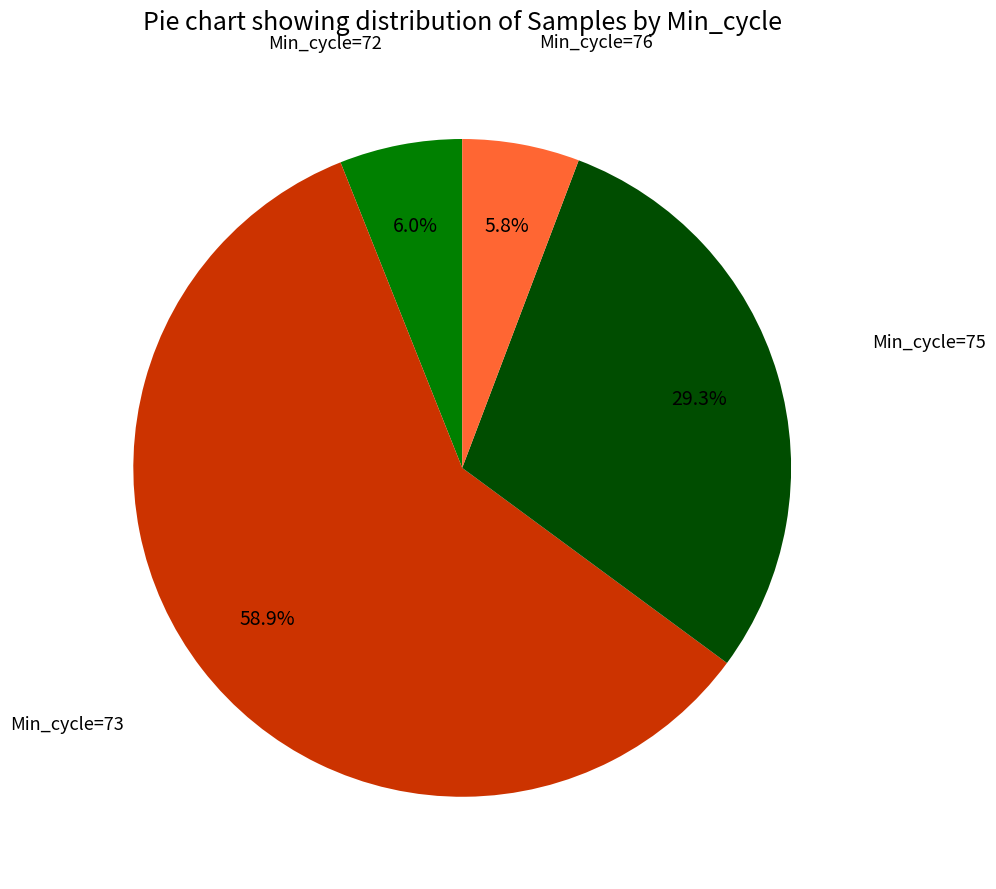

What is the largest slice in the pie chart?

Min_cycle=73